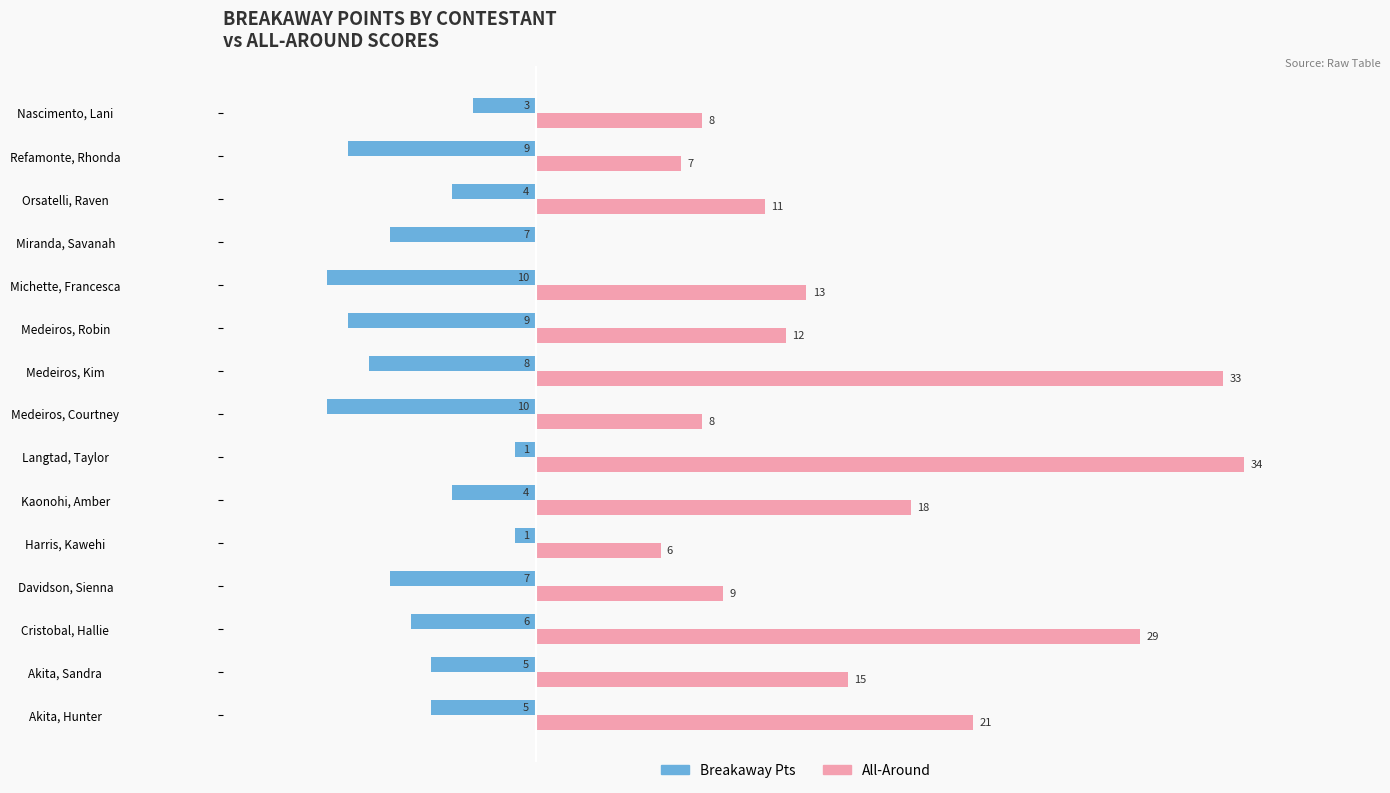

Which series changed the most between Harris, Kawehi and Orsatelli, Raven?

All-Around